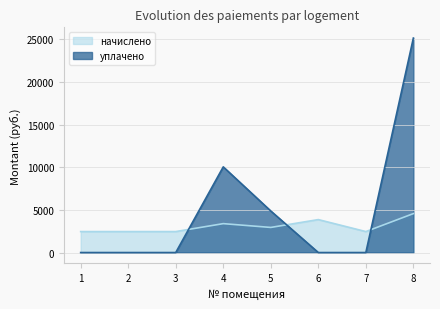

Is it true that начислено equals 2457.0 at 7?

True